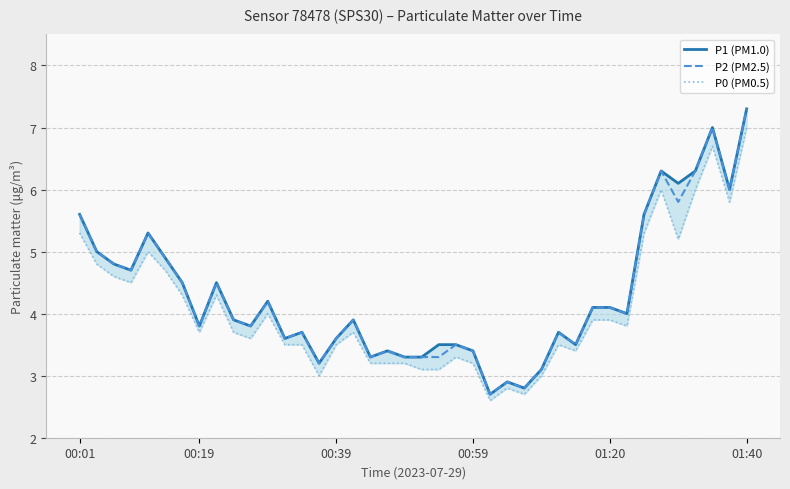

What is the minimum value shown in the chart?

2.6